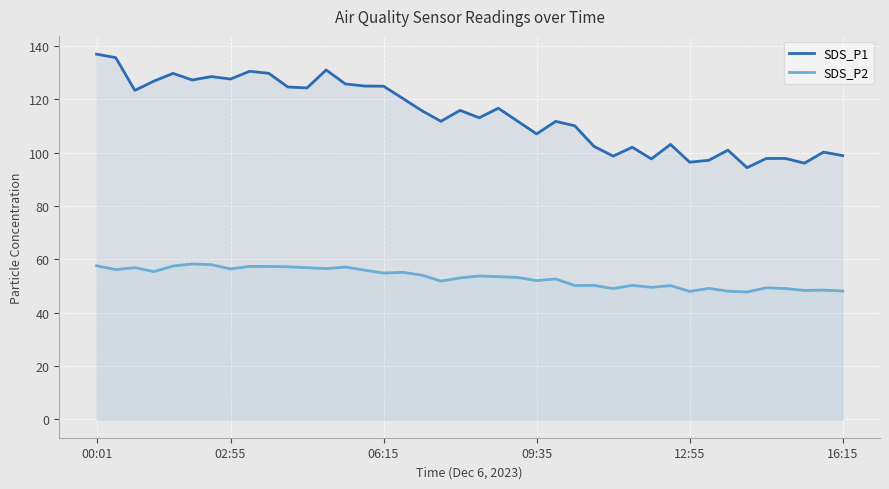

What is the maximum value for SDS_P2?

58.3